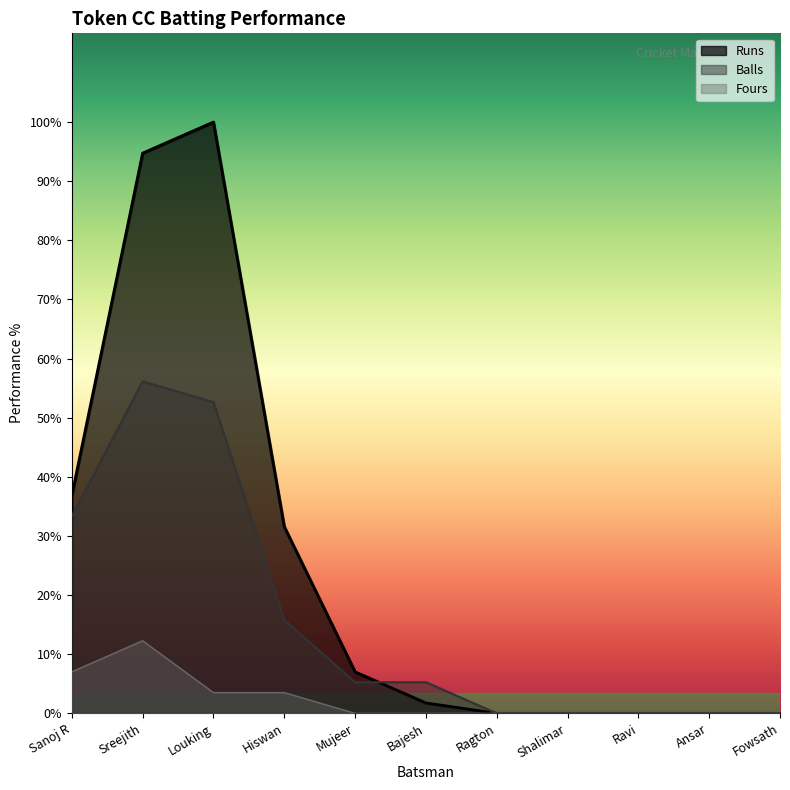

What are all the series names shown in the legend?

Runs, Balls, Fours